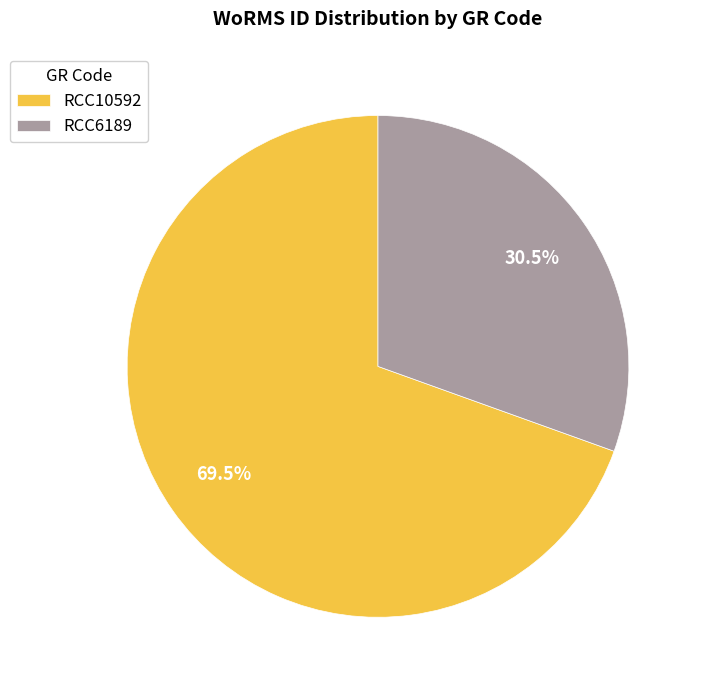

Do RCC10592 and RCC6189 together represent more than half of the pie?

Yes